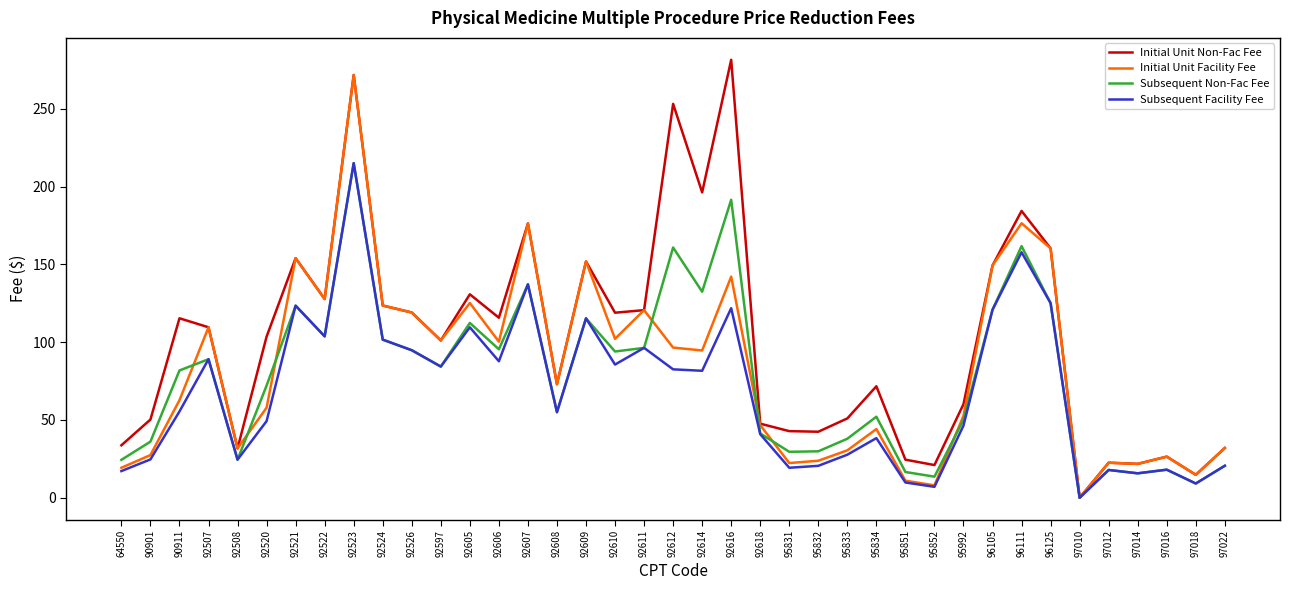

Rank the series by their average value, from highest to lowest.

Initial Unit Non-Fac Fee, Initial Unit Facility Fee, Subsequent Non-Fac Fee, Subsequent Facility Fee